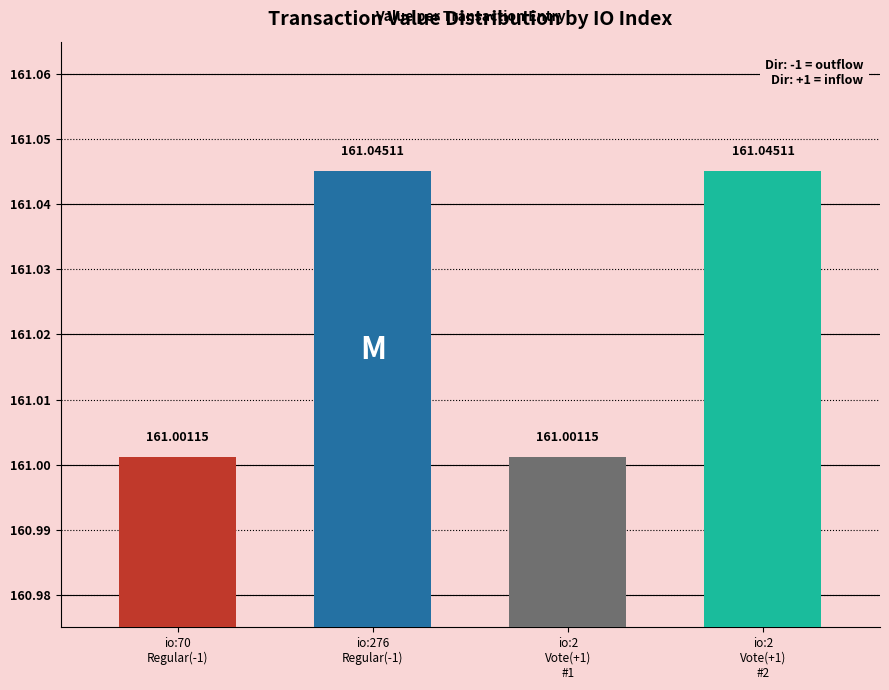

Reading right to left, what are all the values shown in this chart?

161.0	161.0	161.0	161.0